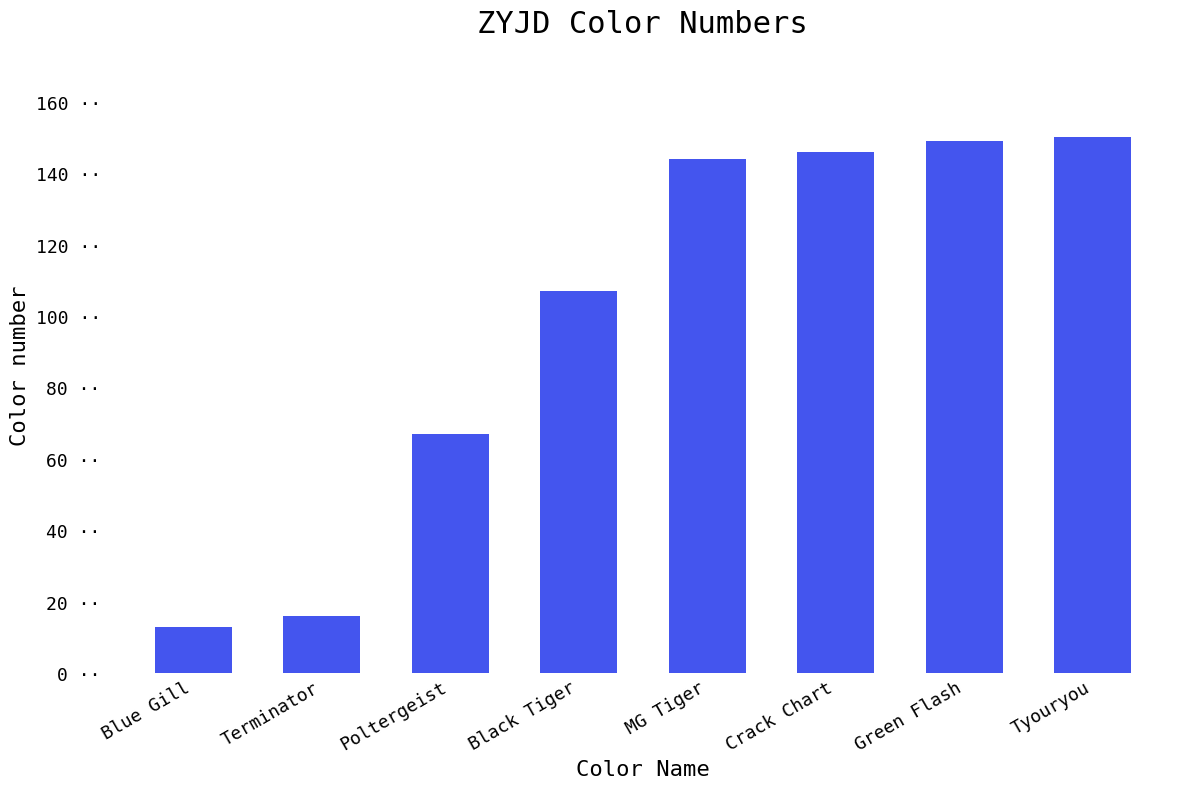

Are the bars horizontal?

No